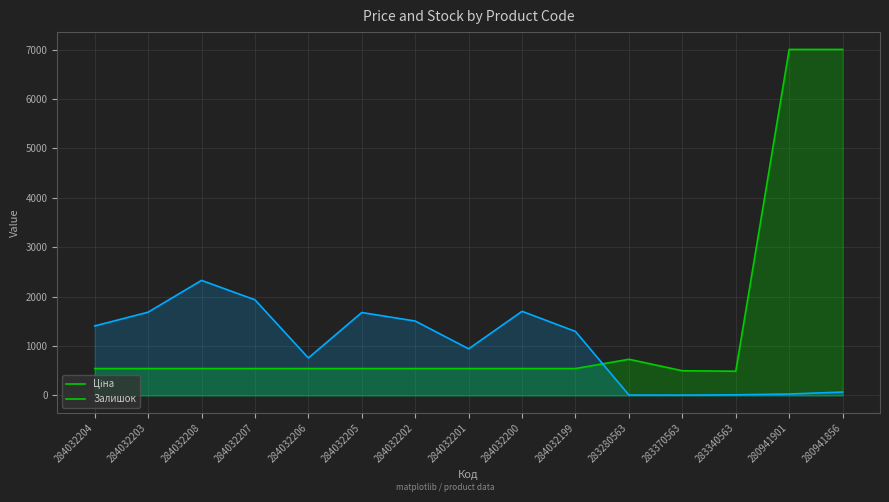

True or false: Ціна and Залишок cross at least once.

True